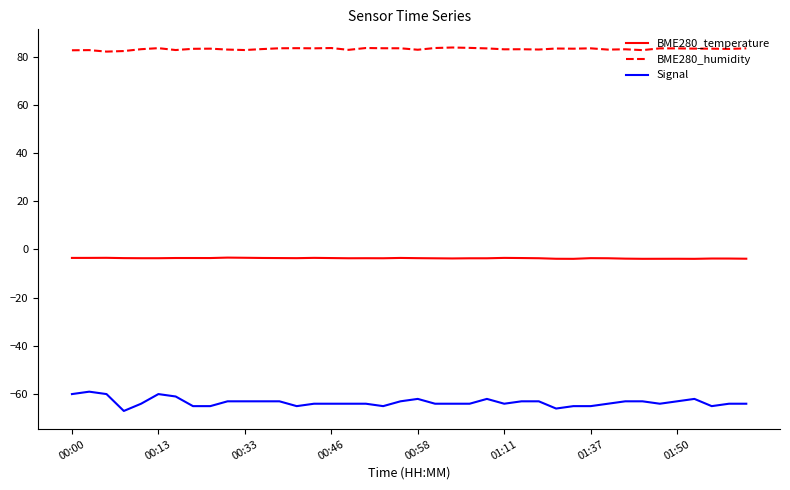

Rank the series by their average value, from lowest to highest.

Signal, BME280_temperature, BME280_humidity